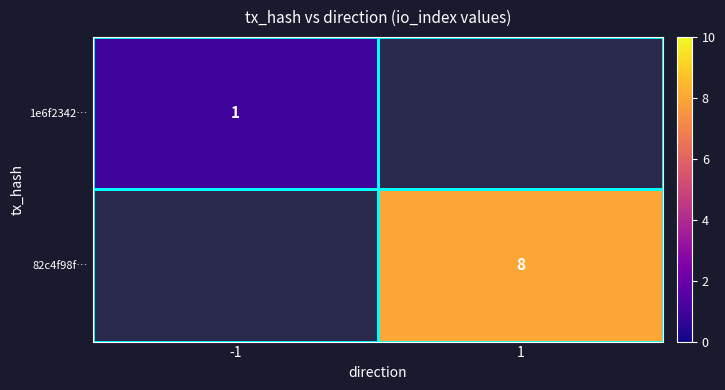

Is the value of 1e6f2342… at -1 greater than the value of 82c4f98f… at 1?

No